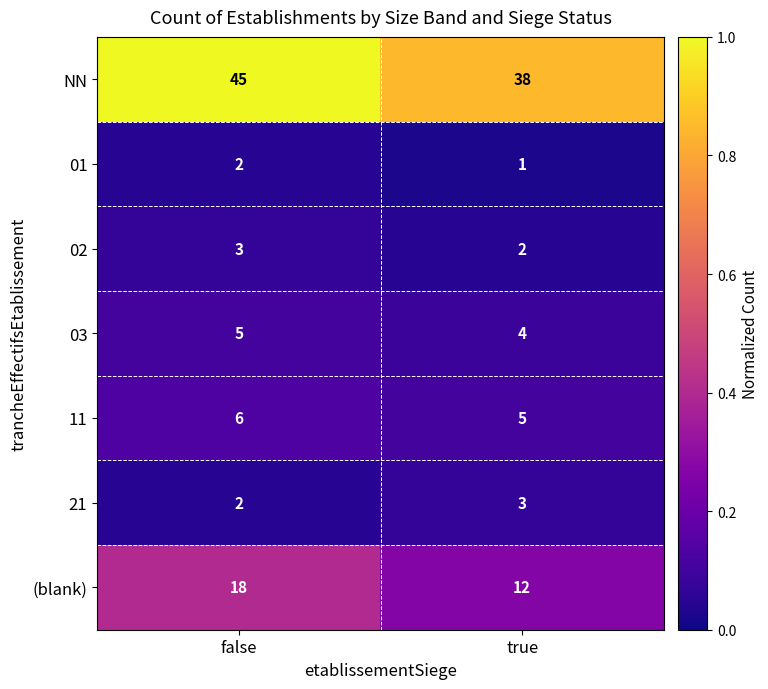

At which category is the sum across all series the highest?

false